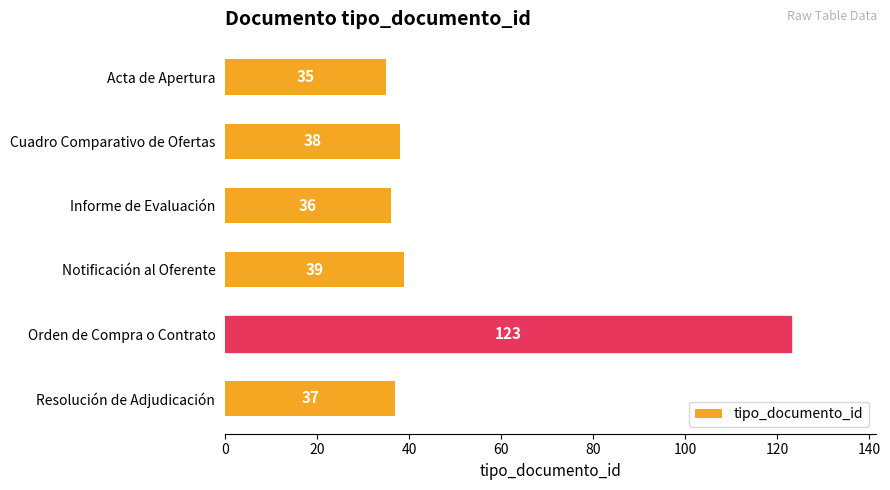

Reading top to bottom, extract all data points from this chart.

35	38	36	39	123	37